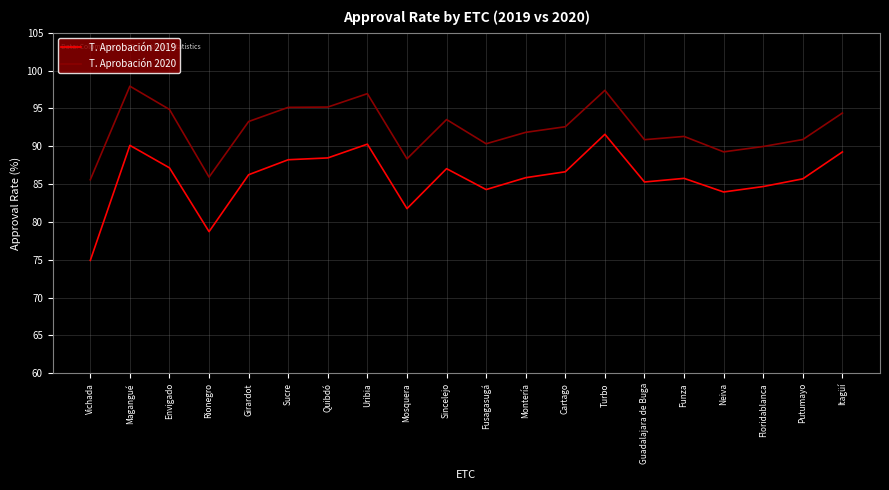

True or false: T. Aprobación 2020 and T. Aprobación 2019 cross at least once.

False